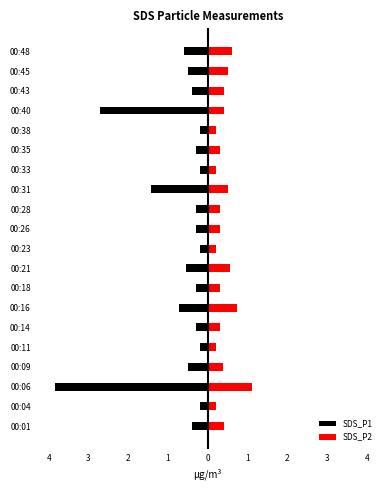

Which series has the largest range (max minus min)?

SDS_P1